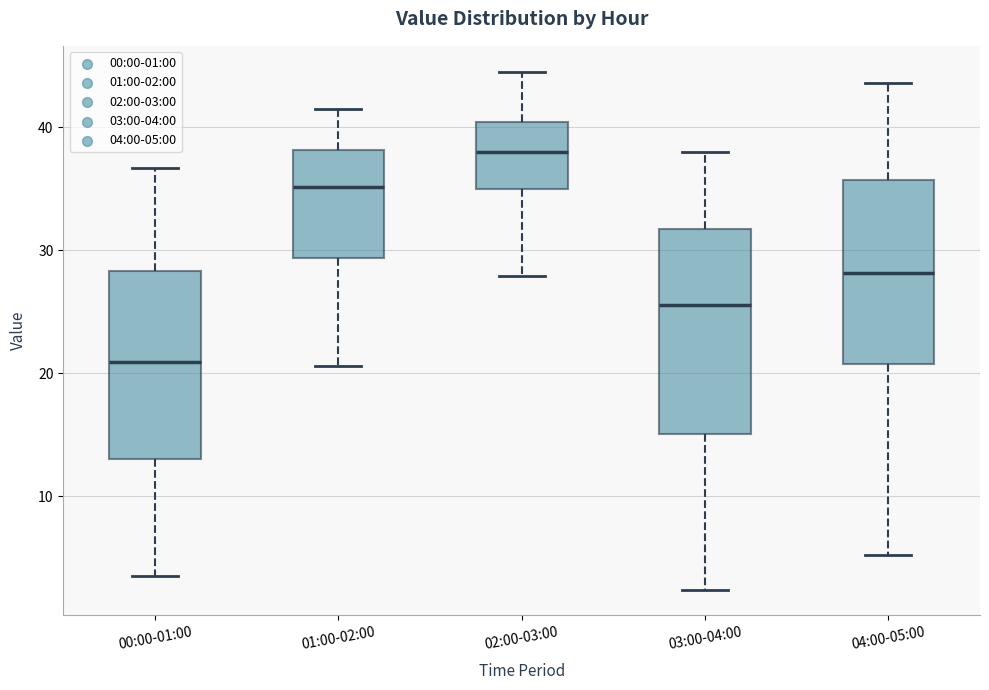

Where is the lower edge of the box for 00:00-01:00 on the y-axis? The values are not printed on the chart, so give them approximately, as read against the axis.

13